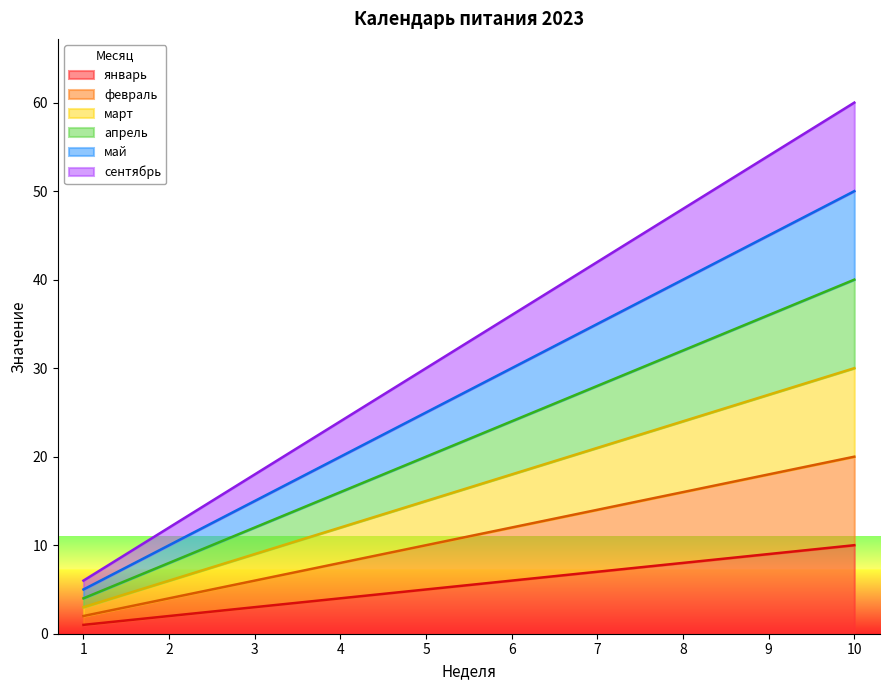

Reading left to right, list all the values displayed in this chart.

январь: 1=1	2=2	3=3	4=4	5=5	6=6	7=7	8=8	9=9	10=10
февраль: 1=2	2=4	3=6	4=8	5=10	6=12	7=14	8=16	9=18	10=20
март: 1=3	2=6	3=9	4=12	5=15	6=18	7=21	8=24	9=27	10=30
апрель: 1=4	2=8	3=12	4=16	5=20	6=24	7=28	8=32	9=36	10=40
май: 1=5	2=10	3=15	4=20	5=25	6=30	7=35	8=40	9=45	10=50
сентябрь: 1=6	2=12	3=18	4=24	5=30	6=36	7=42	8=48	9=54	10=60